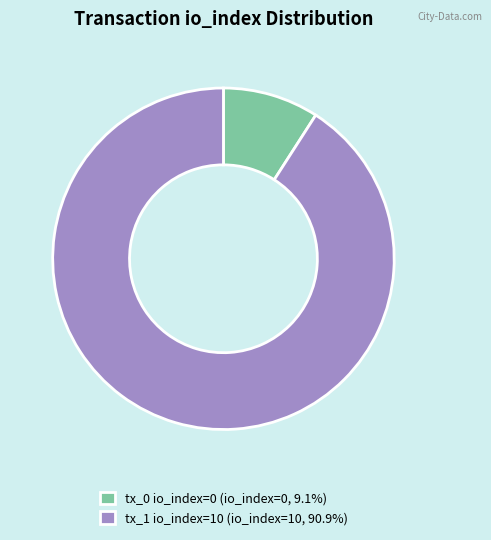

How many slices are in this pie chart?

2